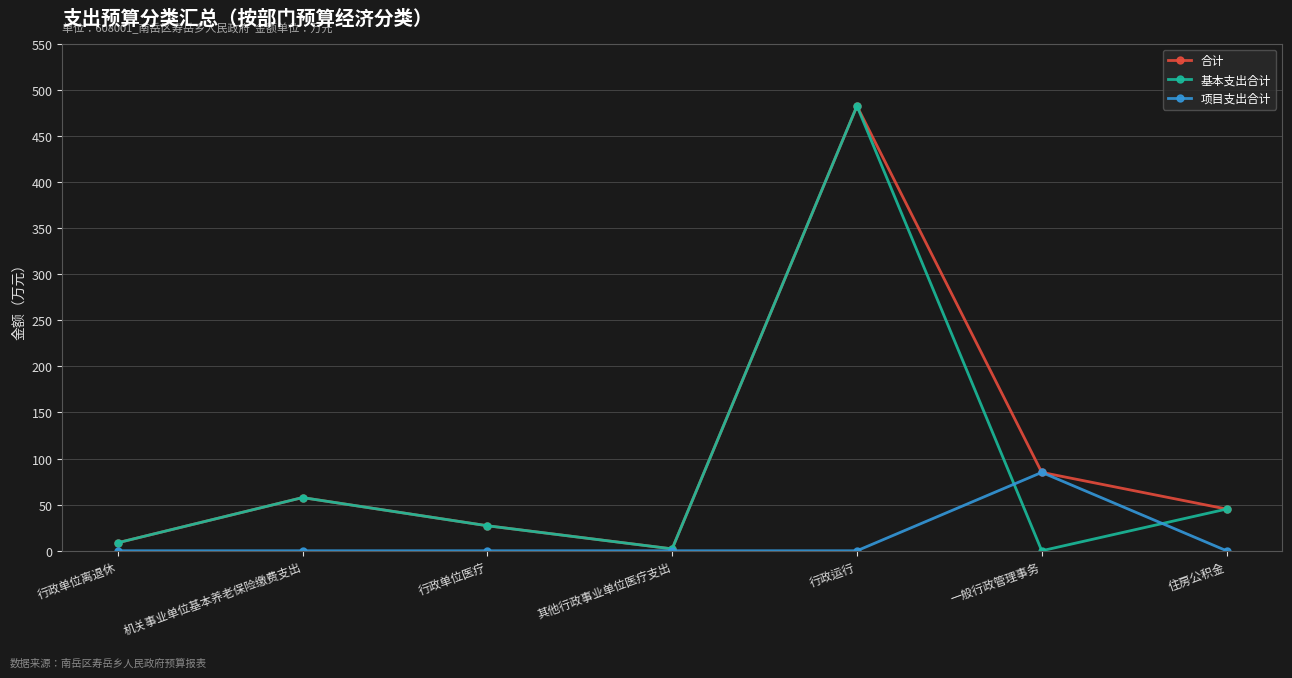

Does the chart have visible grid lines?

Yes